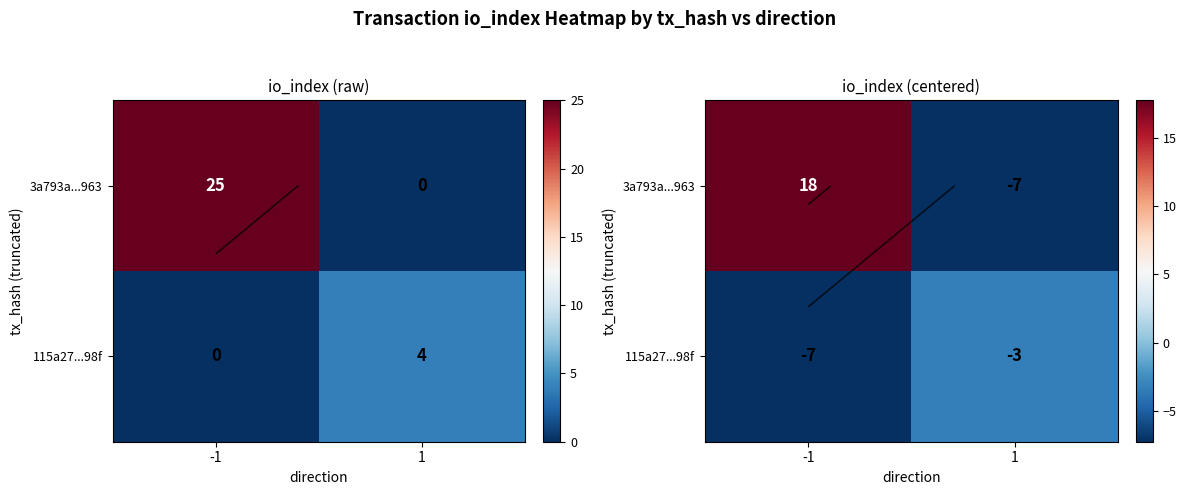

What is the maximum value shown in the chart?

17.8